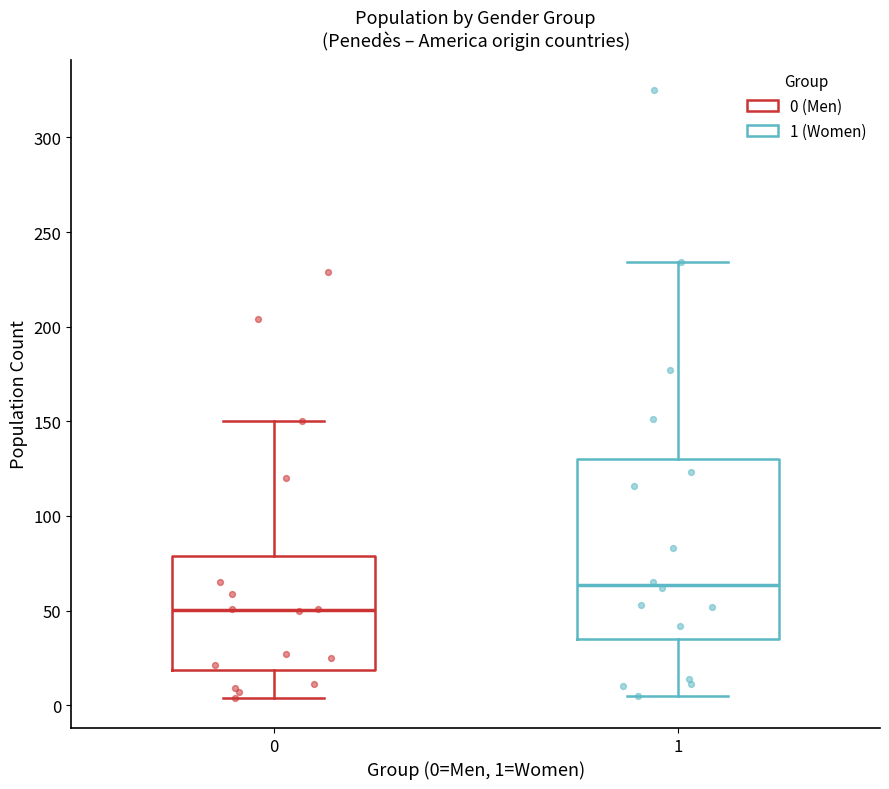

Reading left to right, transcribe this box plot: for each box, give where its median line is, the range the box spans, and where its two whiskers end, as read against the y-axis. The values are not printed on the chart, so give them approximately, as read against the axis.

0: median 50, box 20 to 80, whiskers 5 to 150
1: median 65, box 35 to 130, whiskers 5 to 235